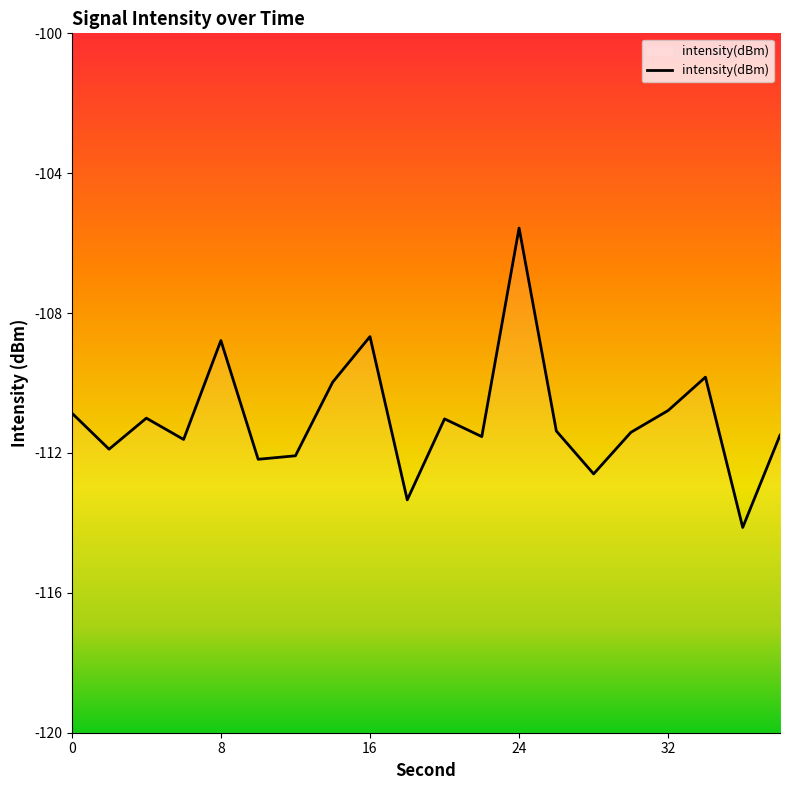

What is the difference between the maximum and minimum values?

8.6